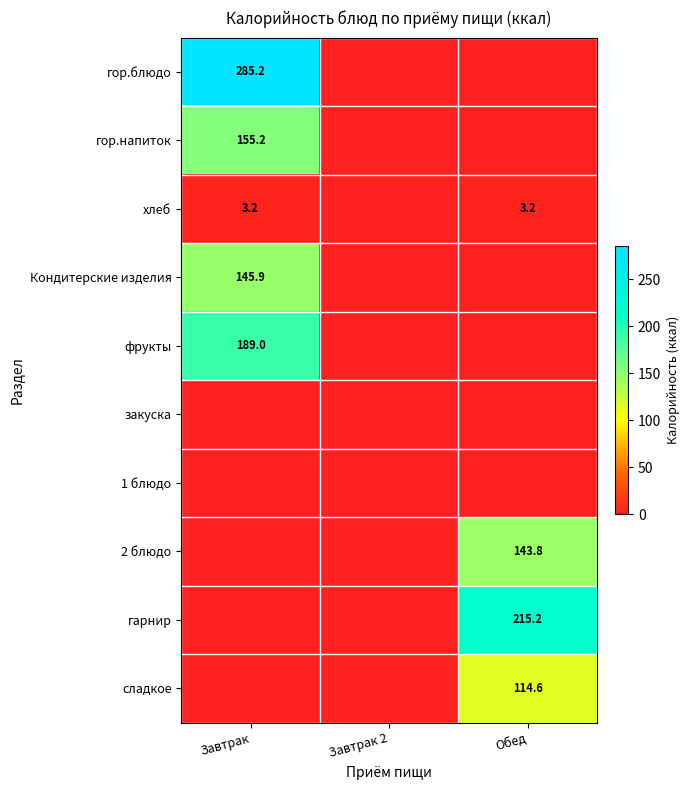

True or false: гор.напиток has a value of 233.2 at Завтрак.

False